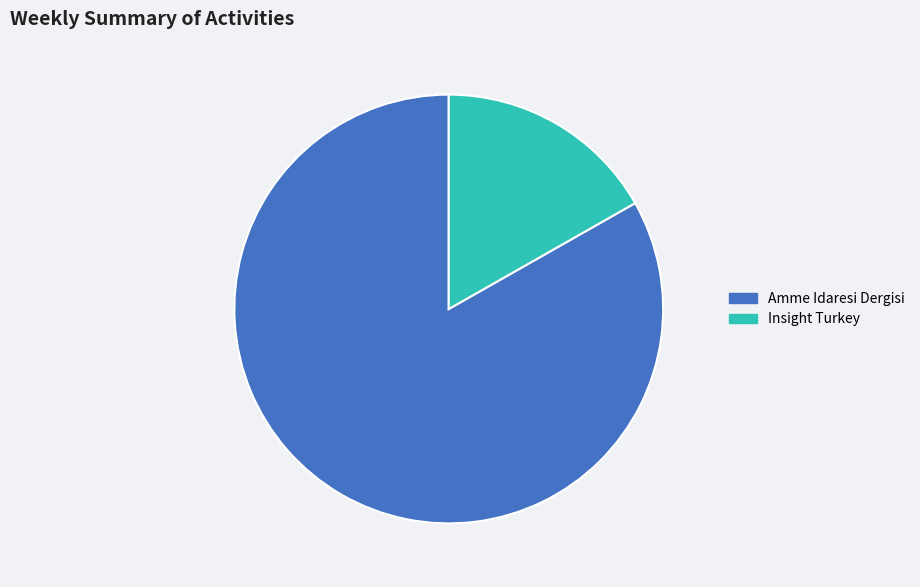

The Insight Turkey slice represents 17% of the pie. True or false?

True